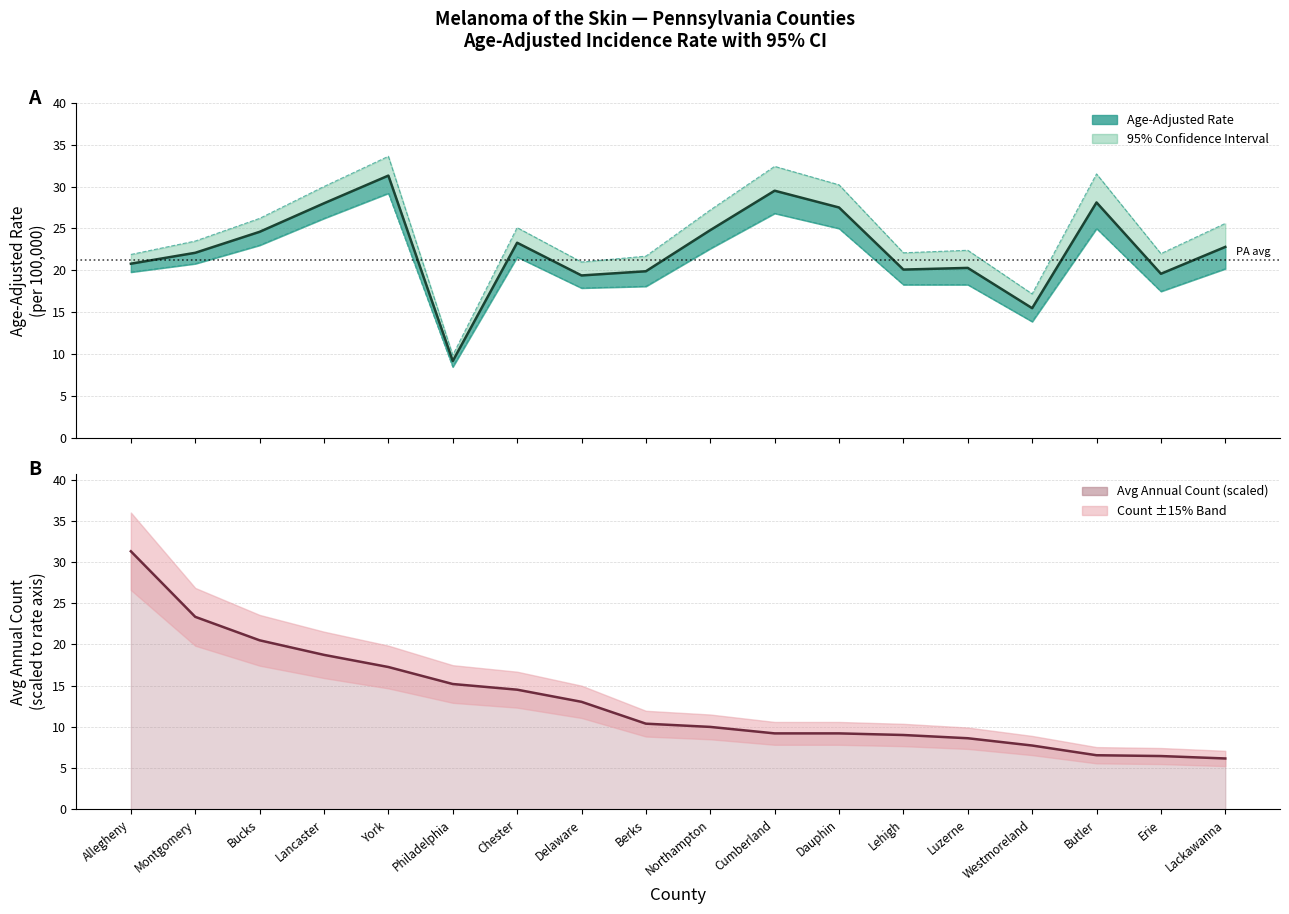

Which series changed the most between York and Chester?

Upper 95% CI